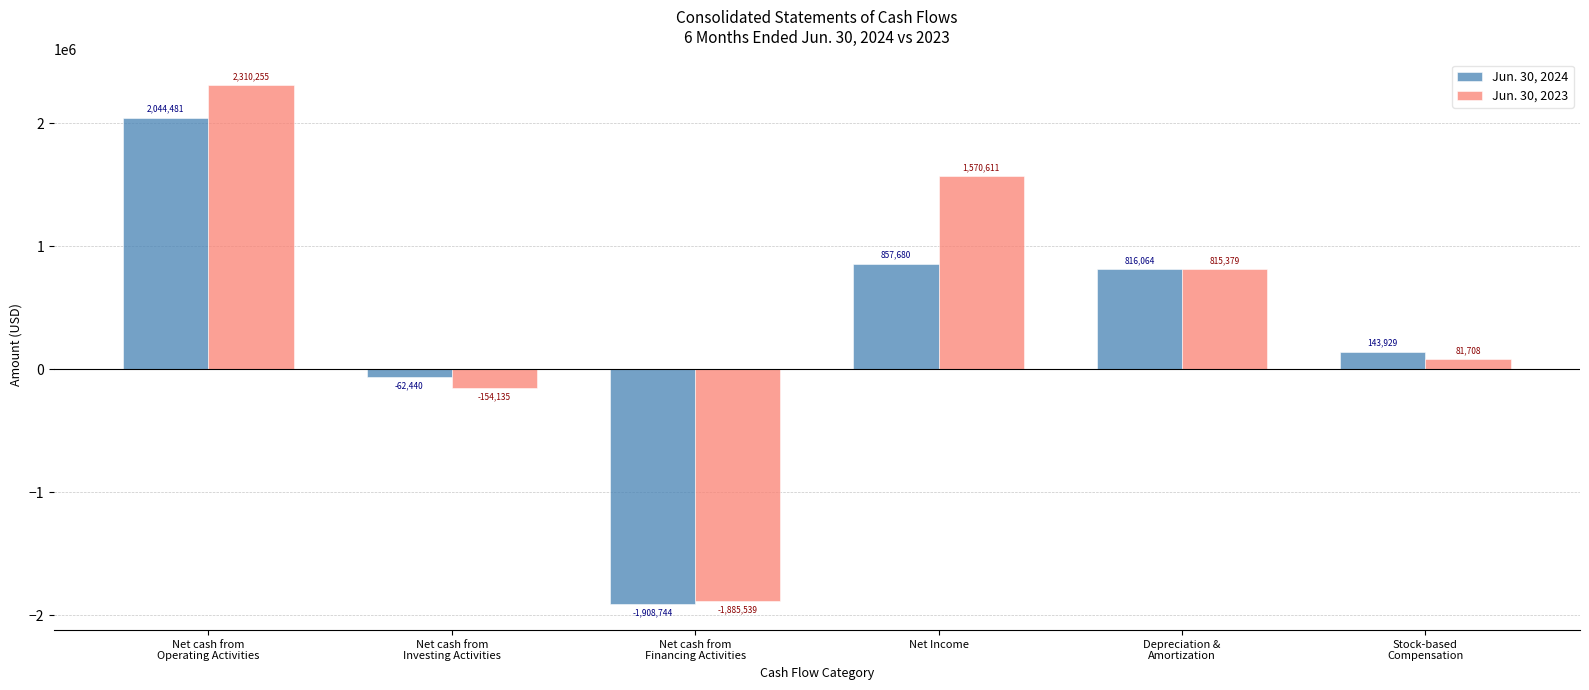

List the labels in order of Jun. 30, 2023 value, smallest first.

Net cash from
Financing Activities, Net cash from
Investing Activities, Stock-based
Compensation, Depreciation &
Amortization, Net Income, Net cash from
Operating Activities